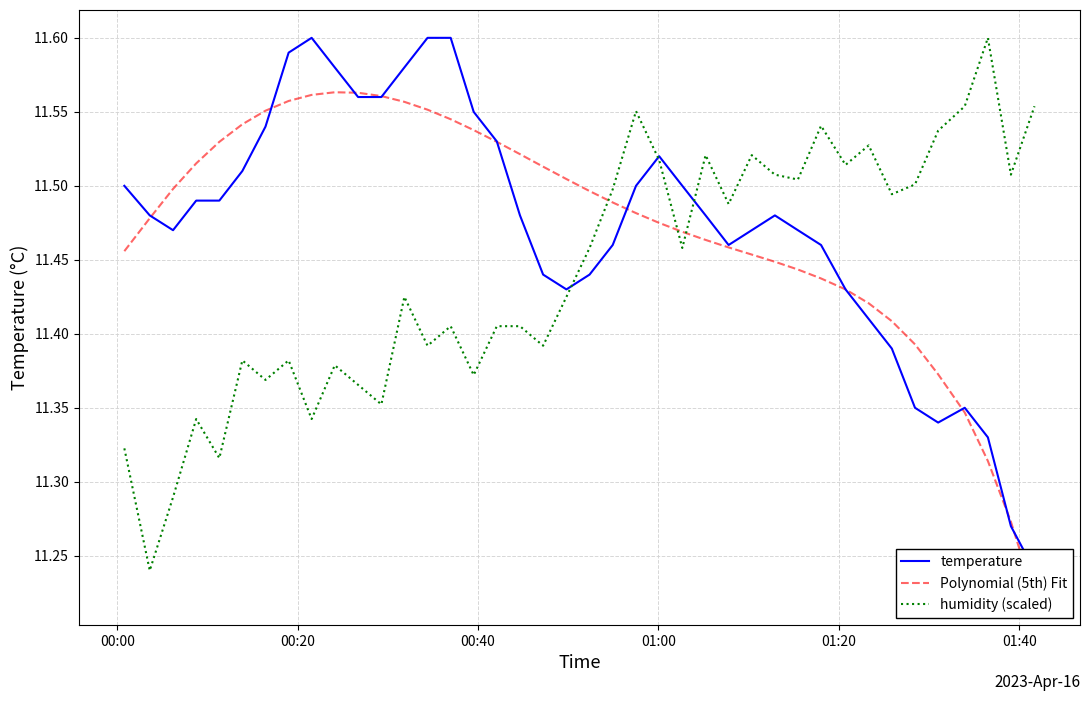

What is the greatest value displayed?

11.6